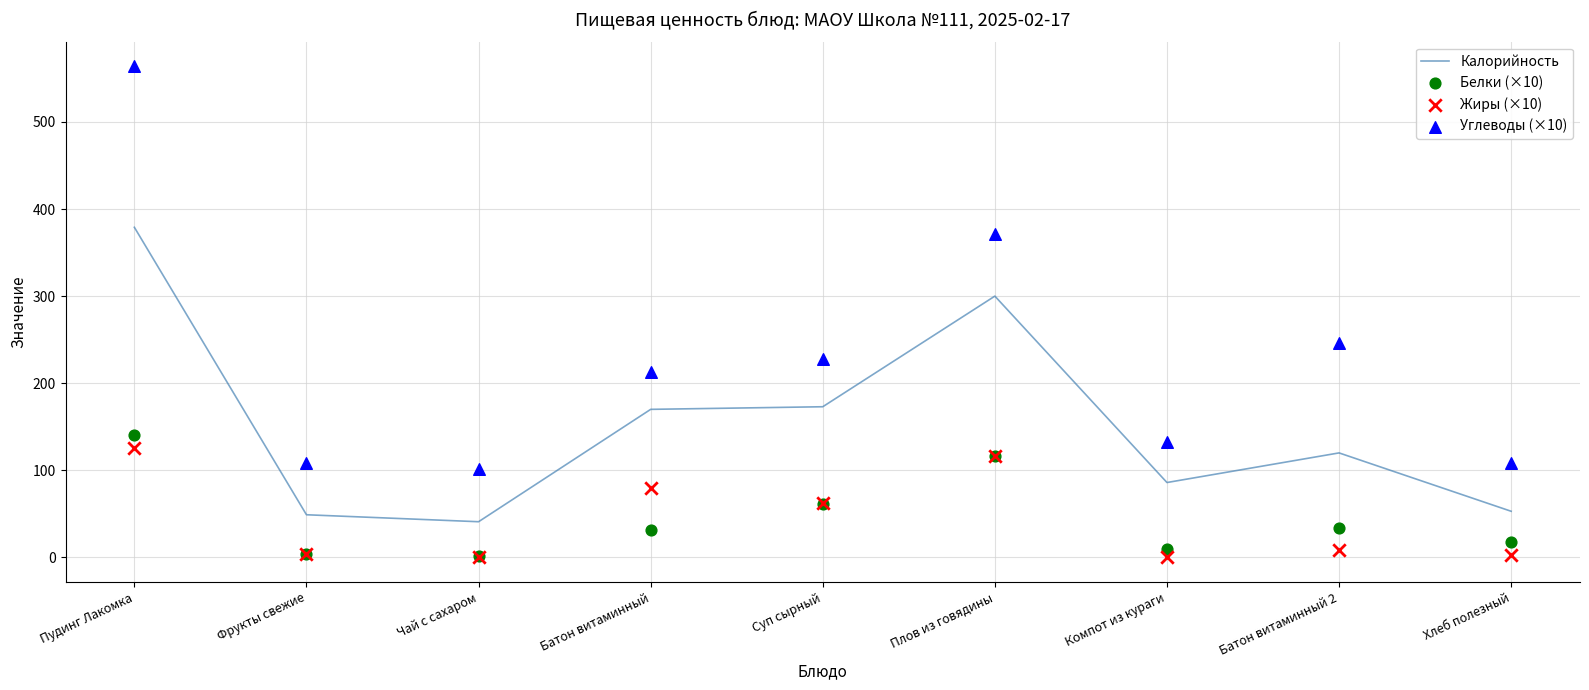

Which series has the largest total across all categories?

Углеводы (×10)